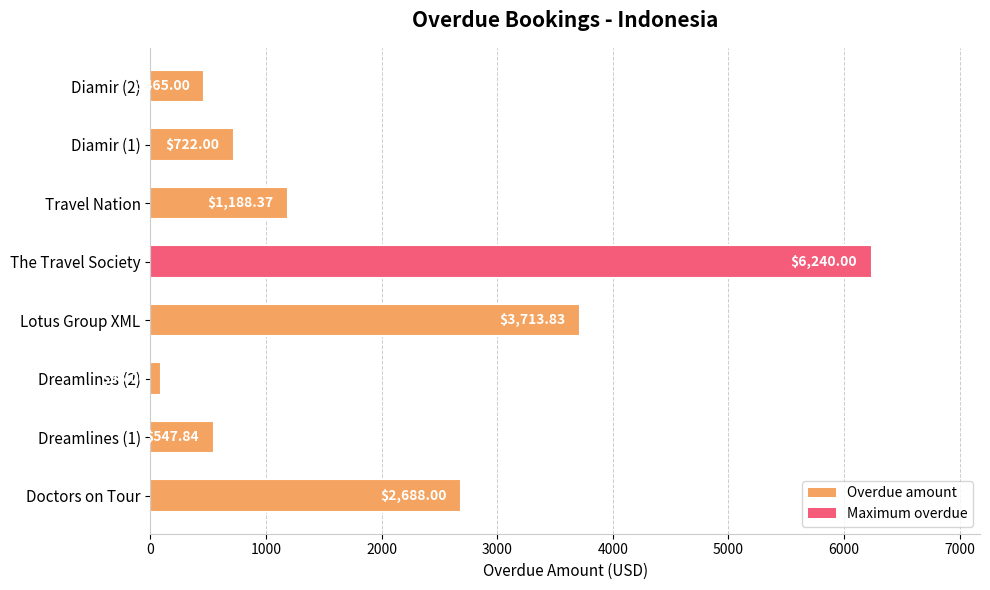

Which has a higher value, Dreamlines (2) or The Travel Society?

The Travel Society